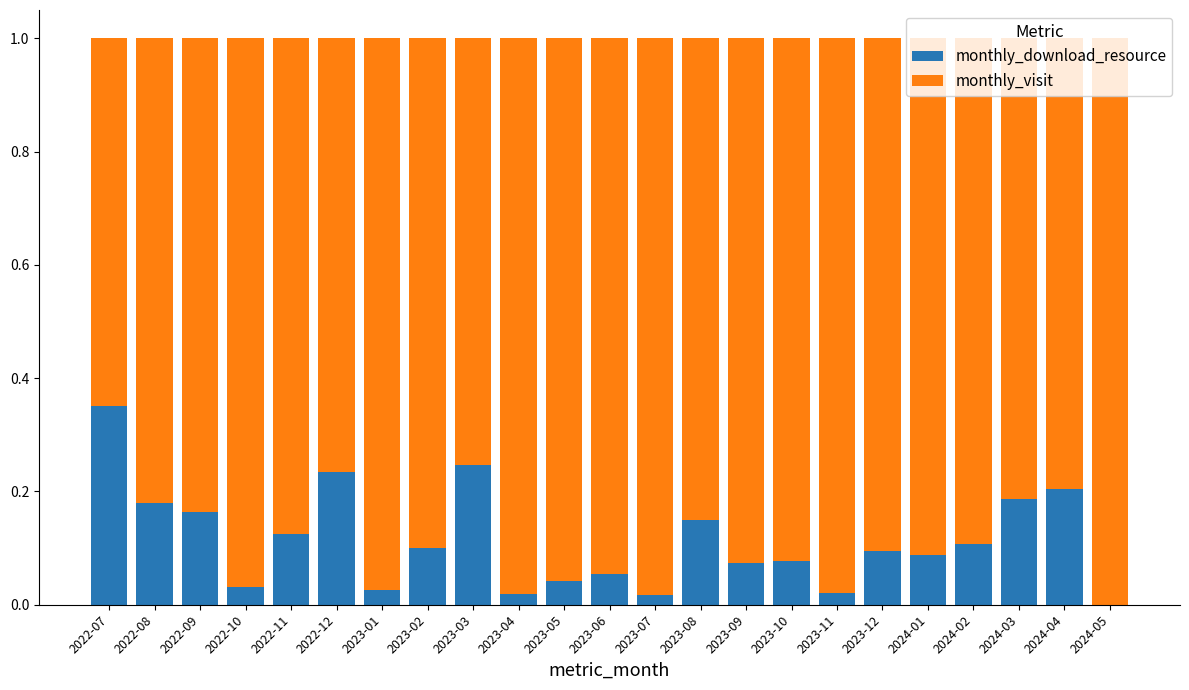

Does the chart contain stacked bars?

Yes